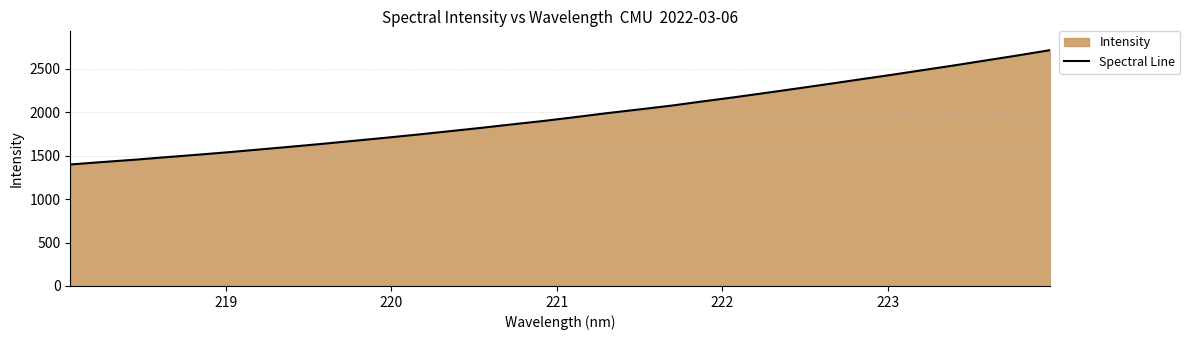

What is the maximum value shown in the chart?

2714.3